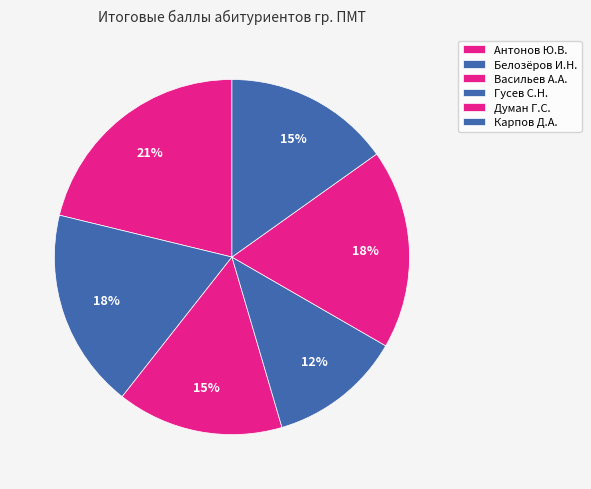

How many segments does this pie chart have?

6